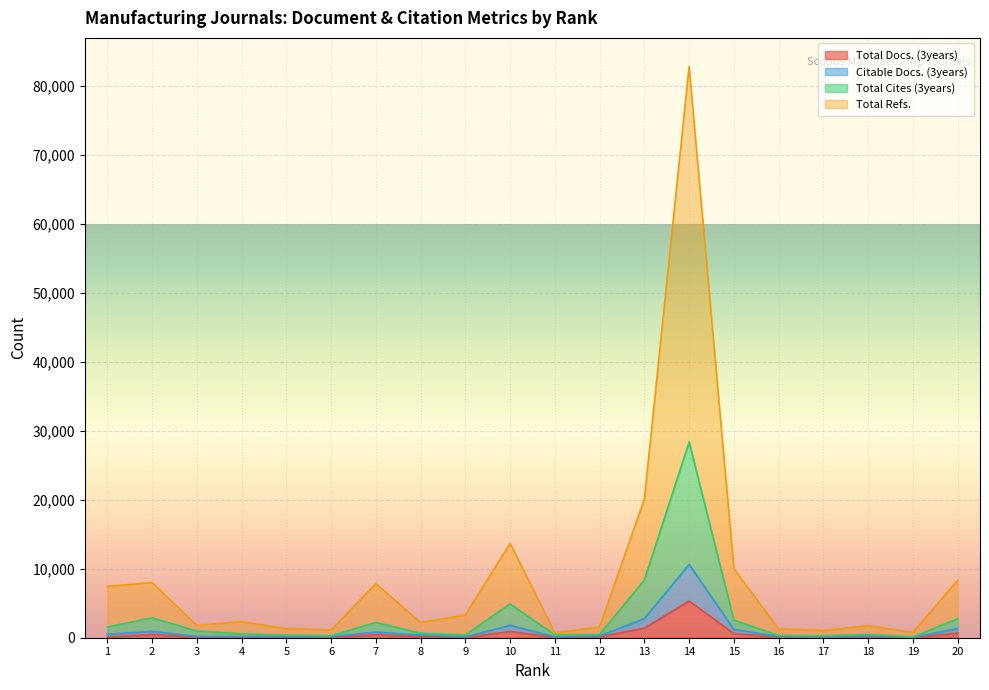

True or false: Citable Docs. (3years) and Total Cites (3years) cross at least once.

False